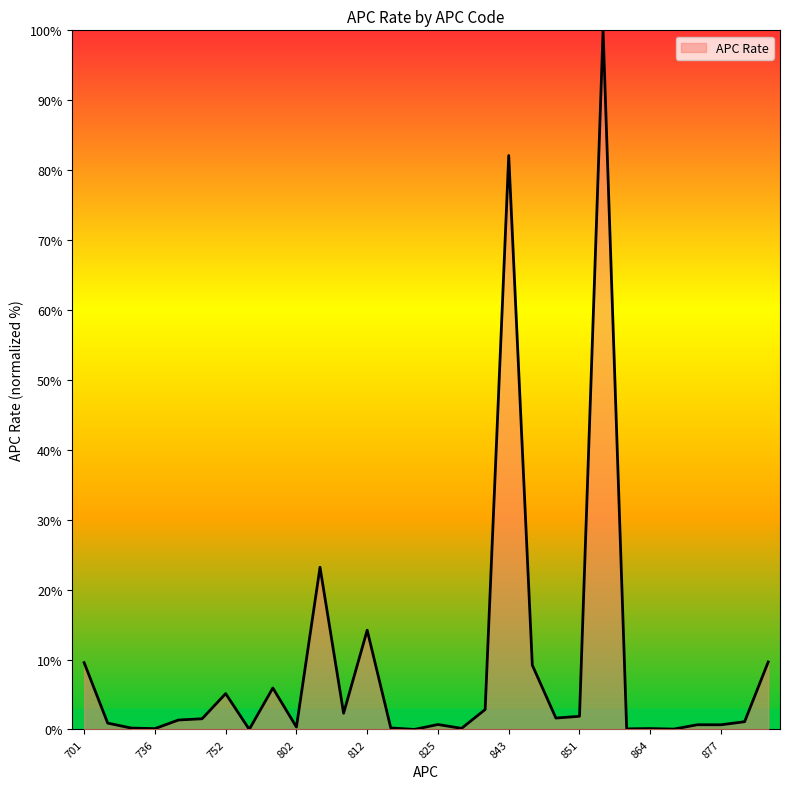

What is the difference between the maximum and minimum values?

100.0